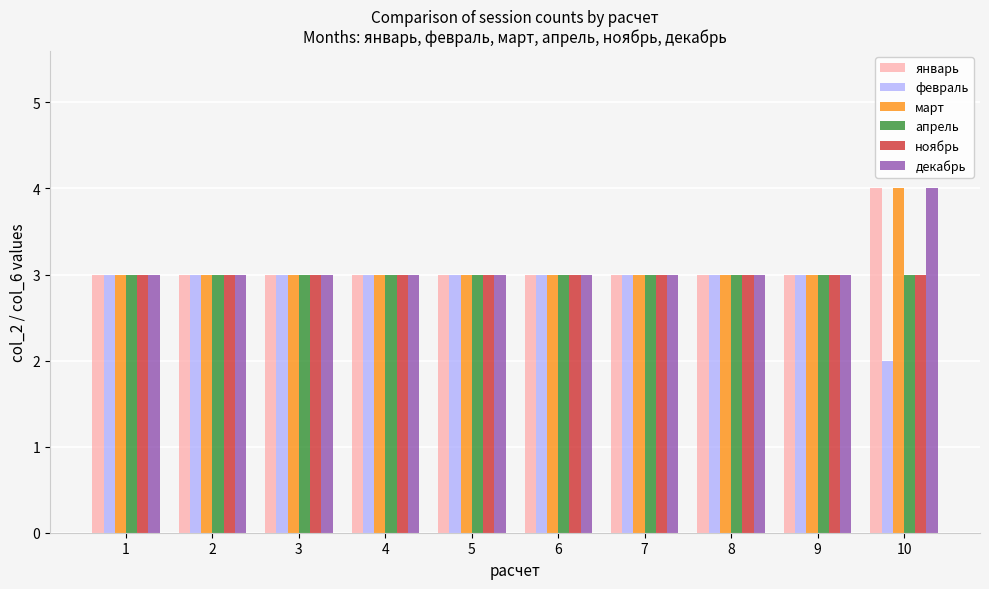

Is it true that апрель equals 1 at 2?

False